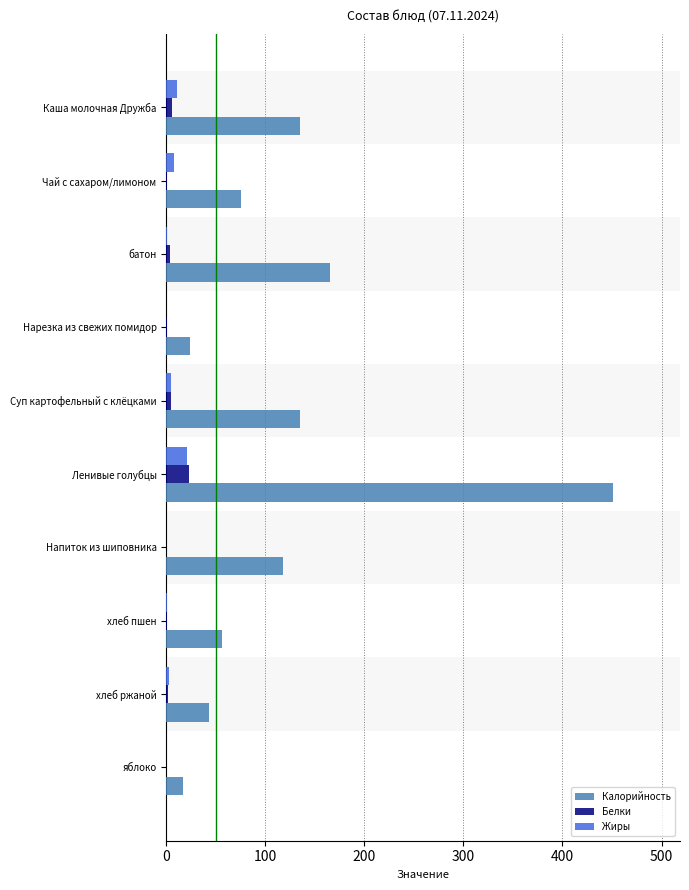

Which category has the highest value in the Жиры series?

Ленивые голубцы